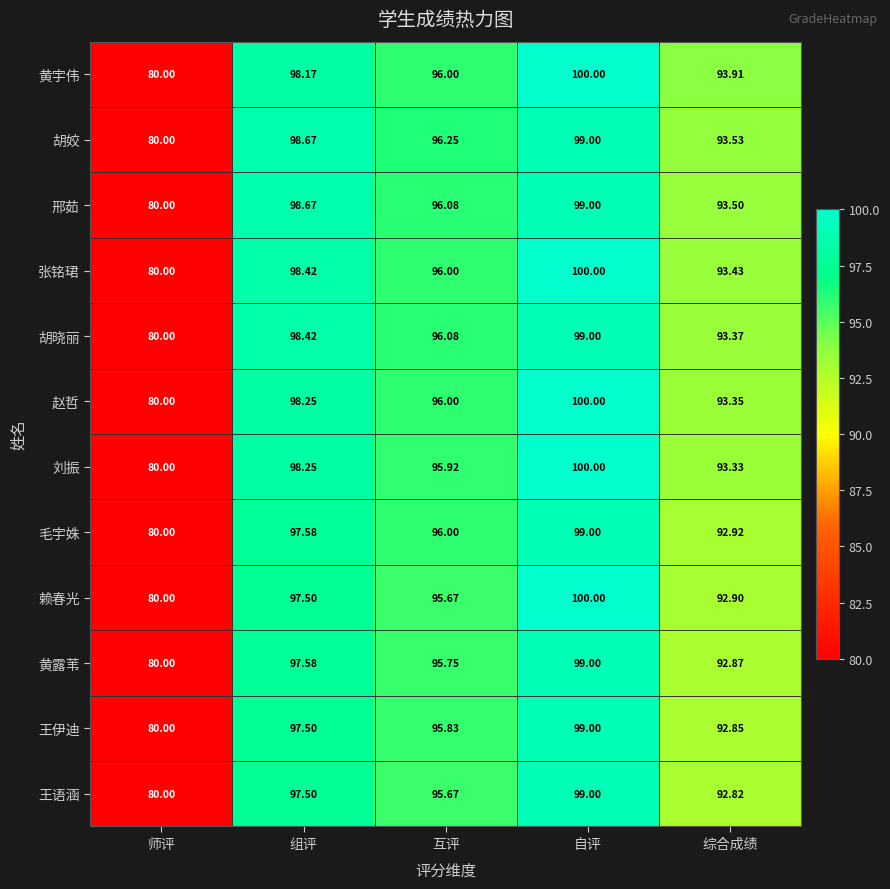

Rank the categories by 邢茹 value from lowest to highest.

师评, 综合成绩, 互评, 组评, 自评